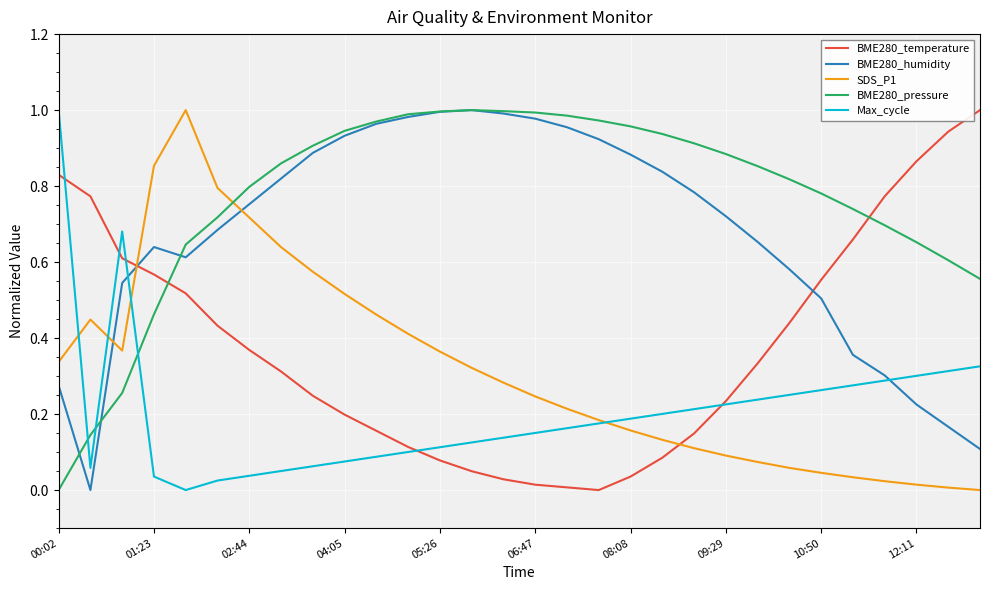

Which series has the largest total across all categories?

BME280_pressure